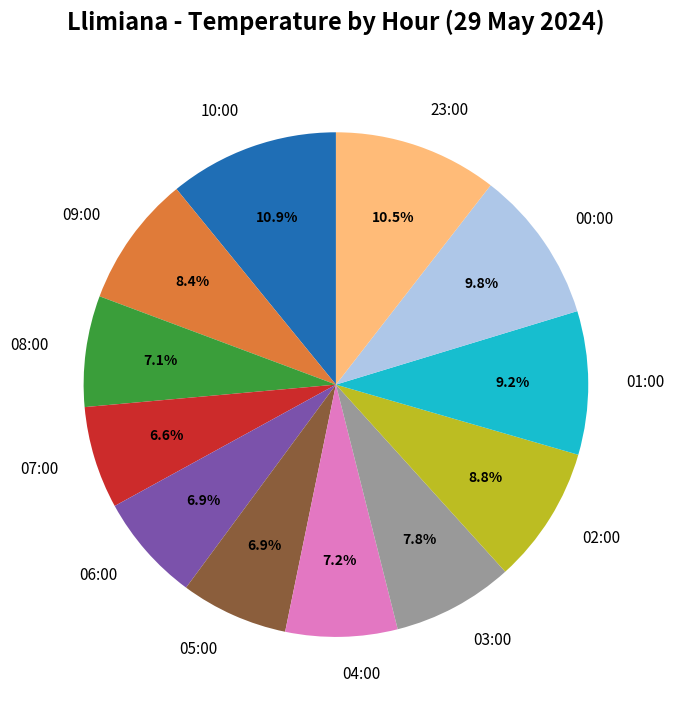

Approximately how many times larger is the value at 05:00 compared to 03:00?

0.9